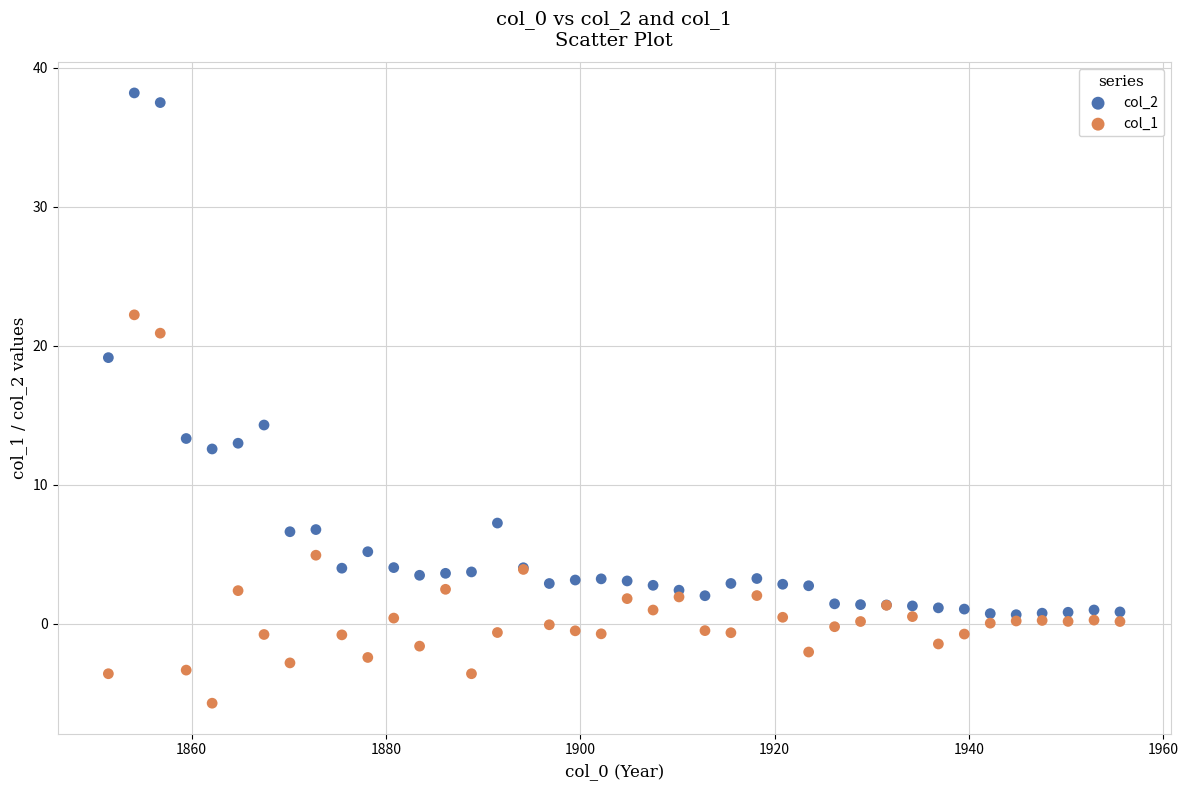

What are all the series names shown in the legend?

col_2, col_1